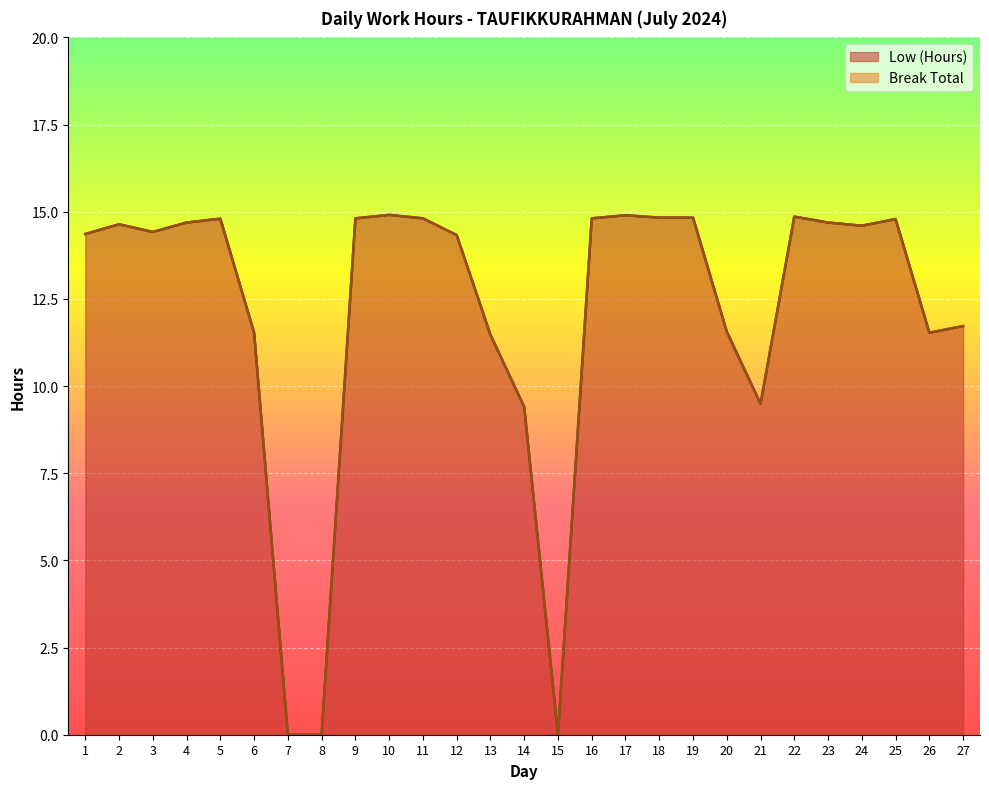

Rank the categories by value from highest to lowest.

10, 17, 22, 18, 19, 9, 11, 16, 5, 25, 4, 23, 2, 24, 3, 1, 12, 27, 20, 6, 26, 13, 21, 14, 7, 8, 15